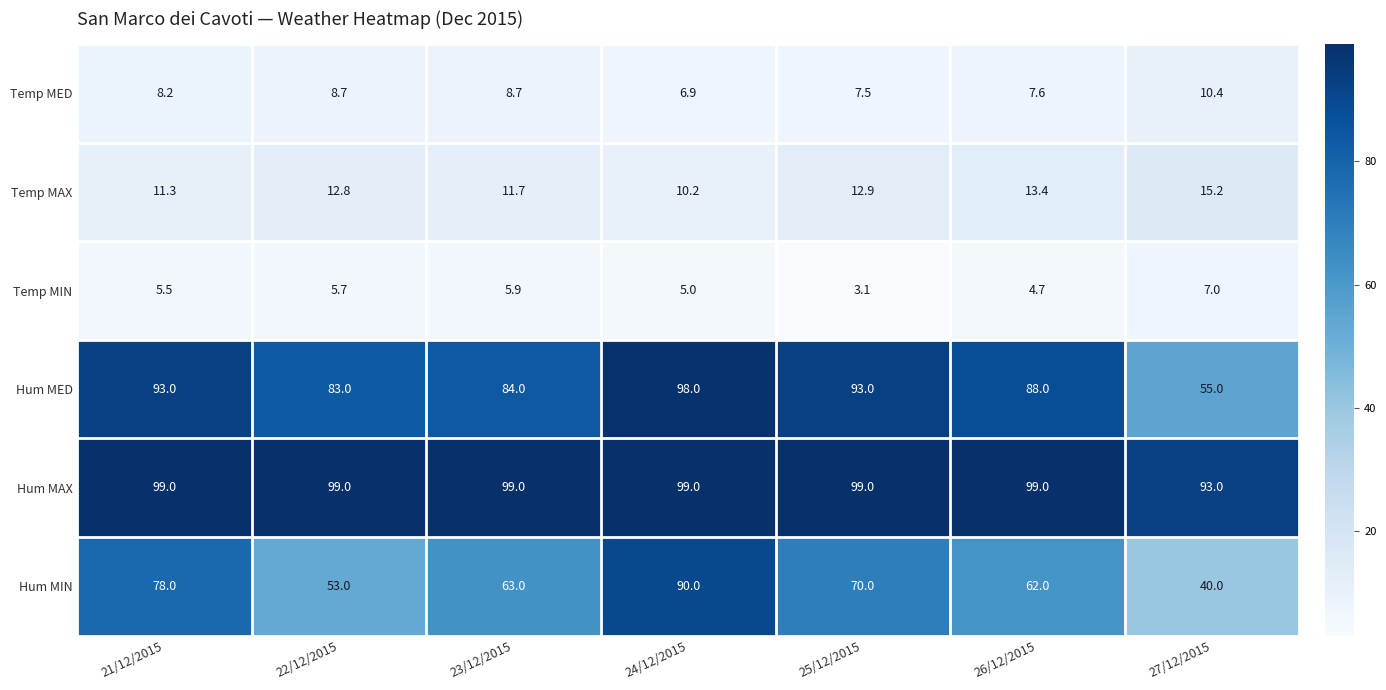

The value of Temp MAX at 26/12/2015 is 13.4. True or false?

True